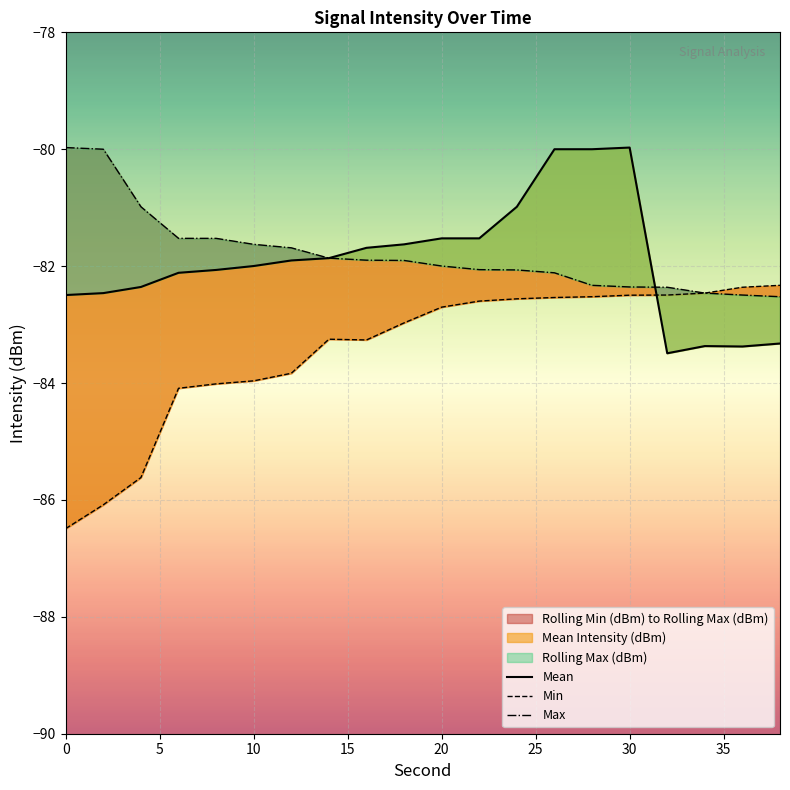

The Rolling Min (dBm) series shows -52.7 at 30. True or false?

False